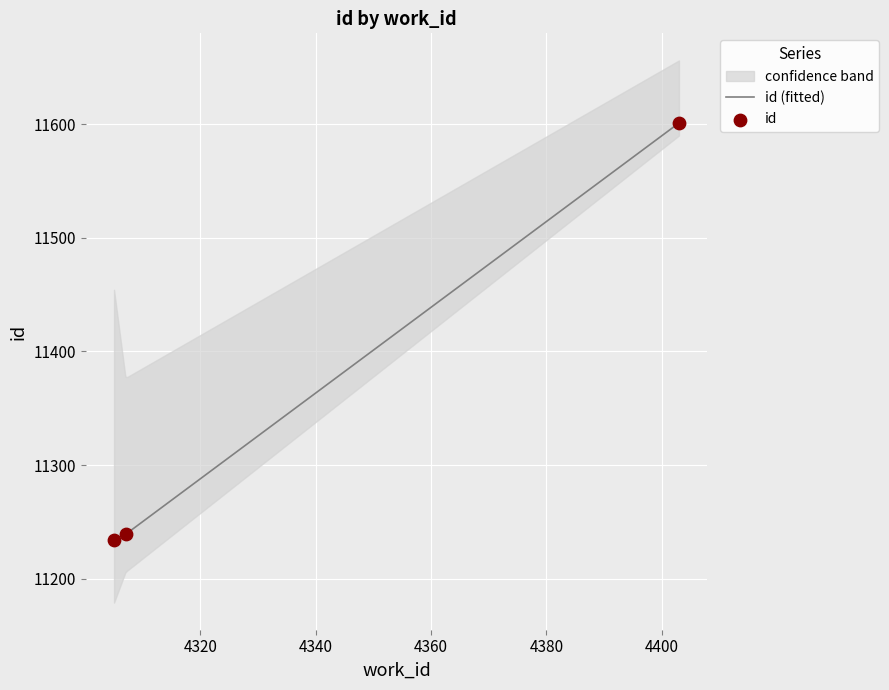

What is the change in value from 4307 to 4403?

+362